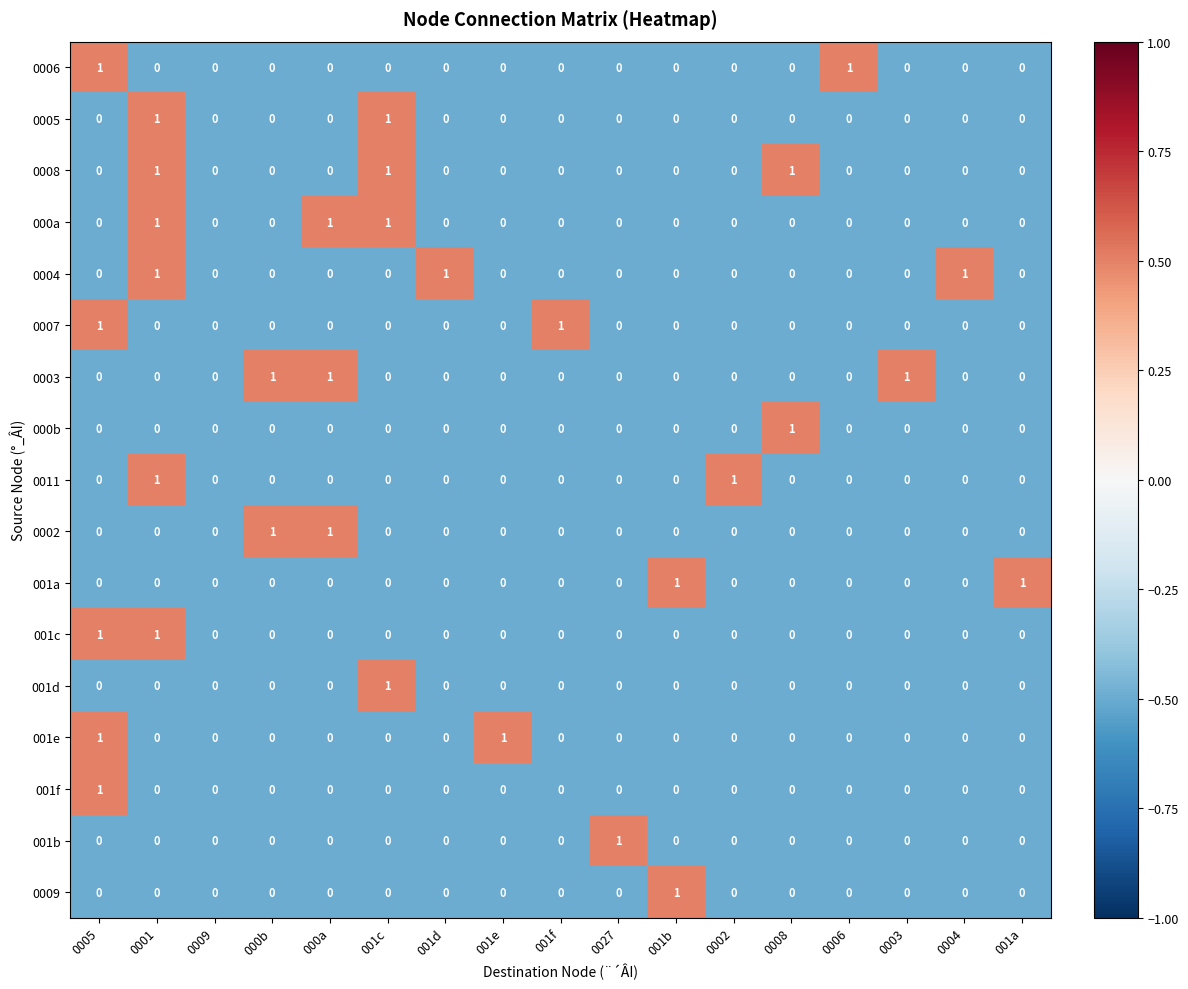

Is the value of 0006 at 000b greater than the value of 0009 at 001b?

No